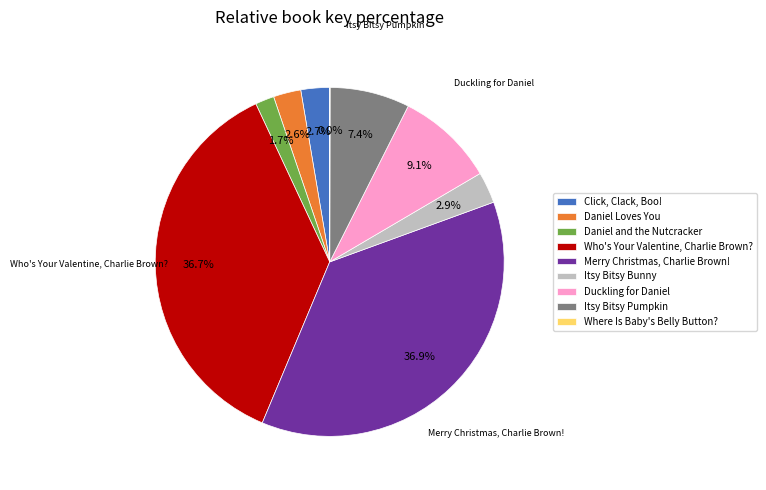

Does Duckling for Daniel represent more than half of the total?

No